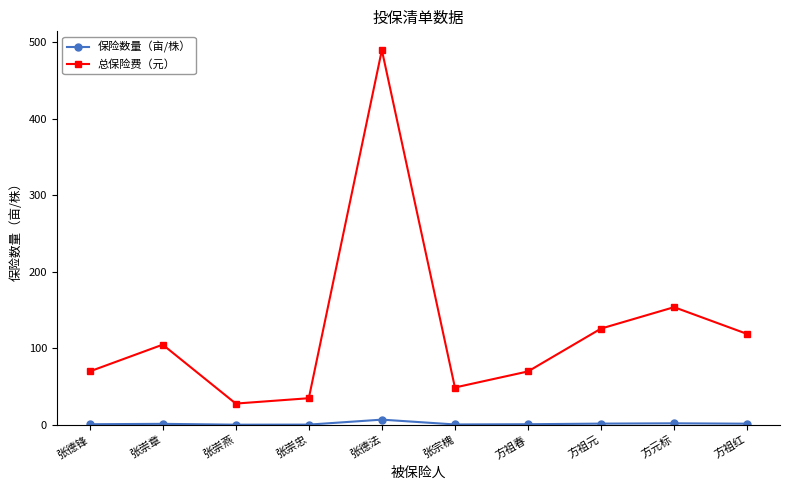

True or false: 保险数量（亩/株） and 总保险费（元） intersect in this chart.

False